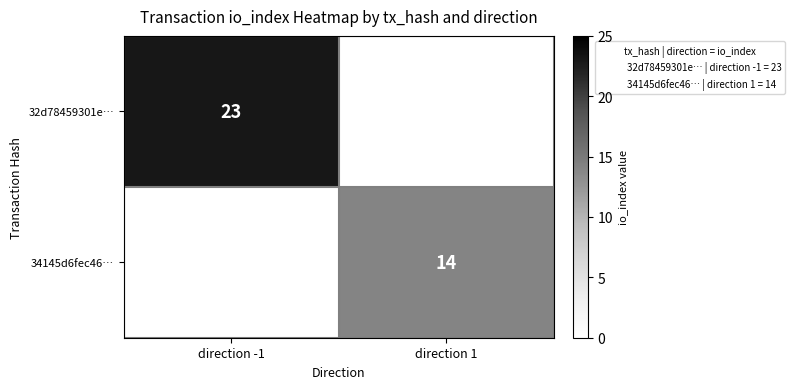

At which category does the chart reach its peak across all series?

direction -1